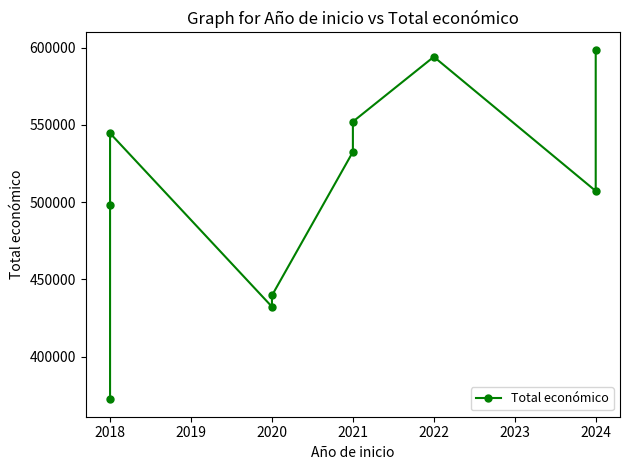

Read the value at 2021, to the nearest 50.

552150